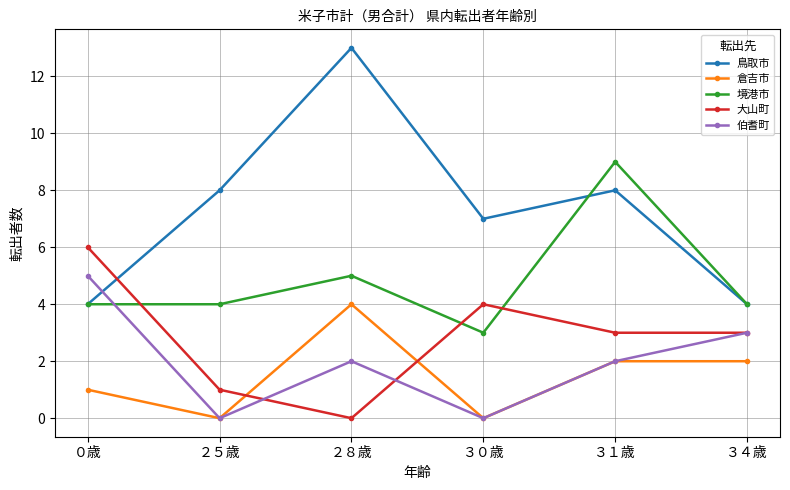

Count the number of categories in the chart.

6